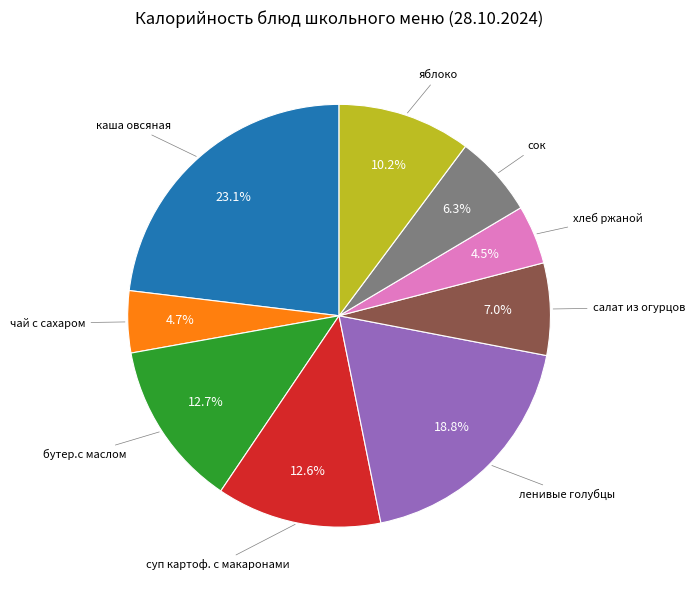

Does any single category account for the majority?

No